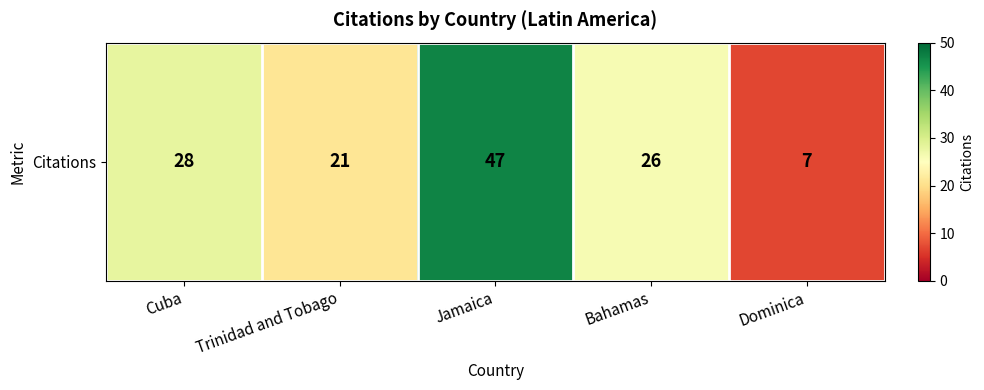

What is the average value?

26